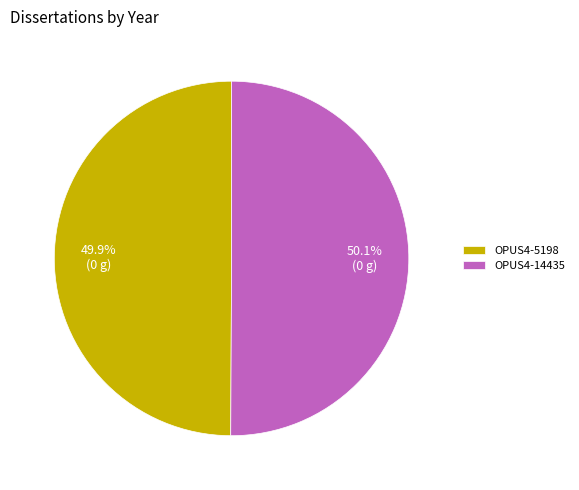

Is there any slice that represents more than half of the pie?

Yes